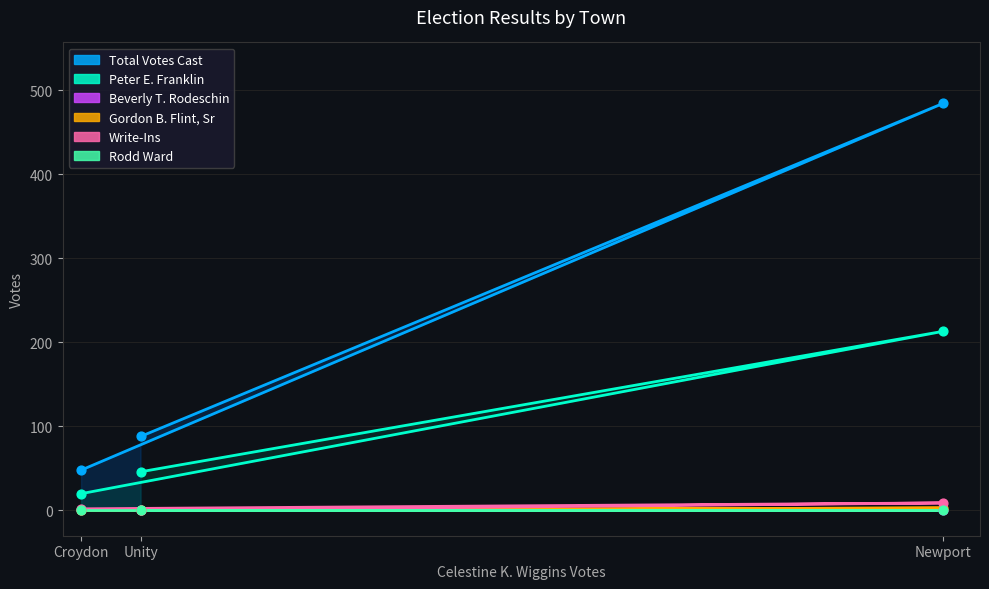

Which series contains the highest Y value?

Total Votes Cast